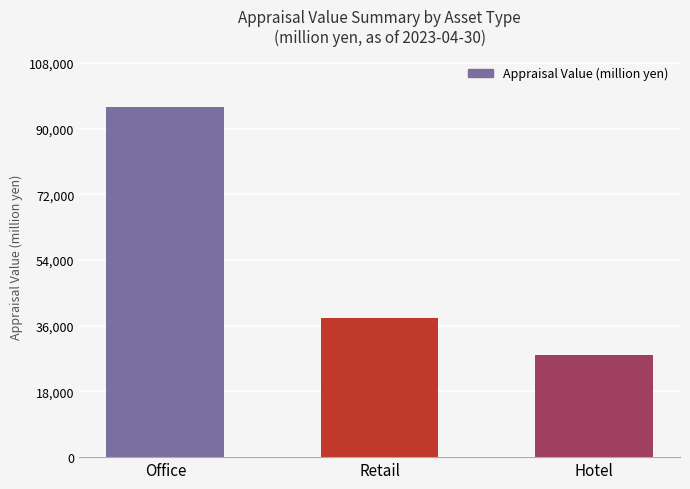

What position from the left is Hotel?

3